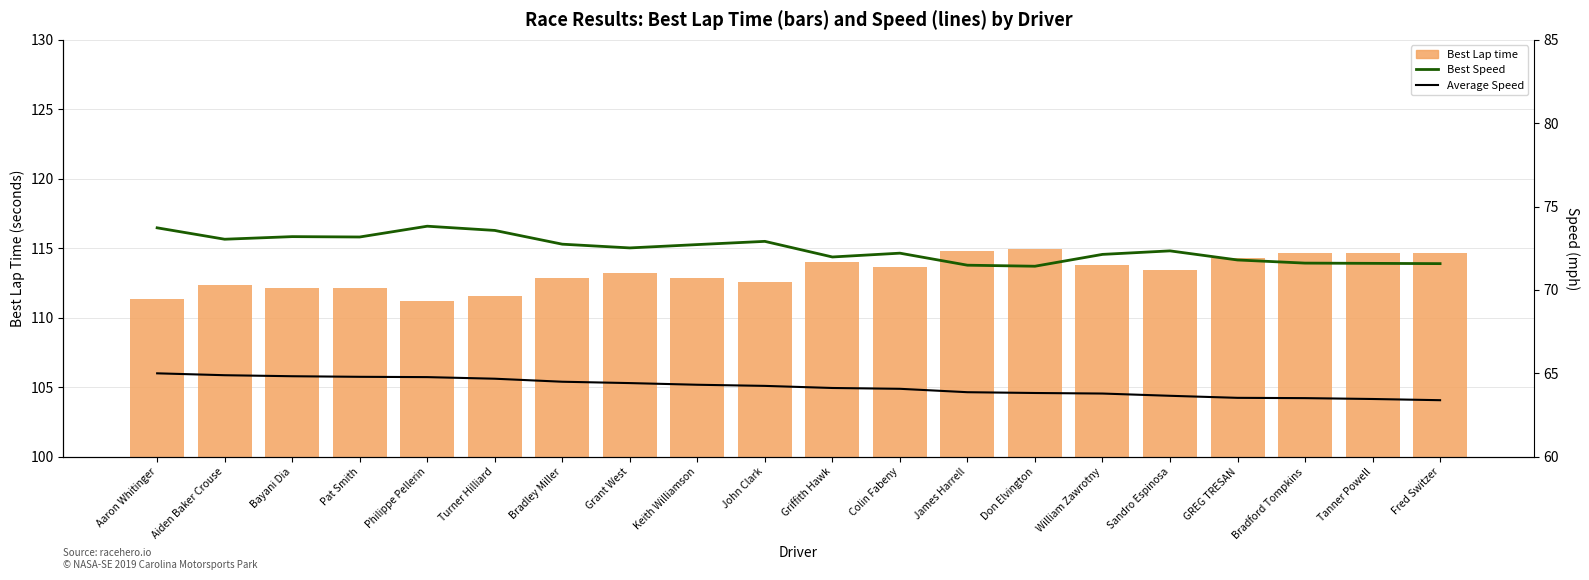

What is the lowest value of the Best Speed series?

71.4